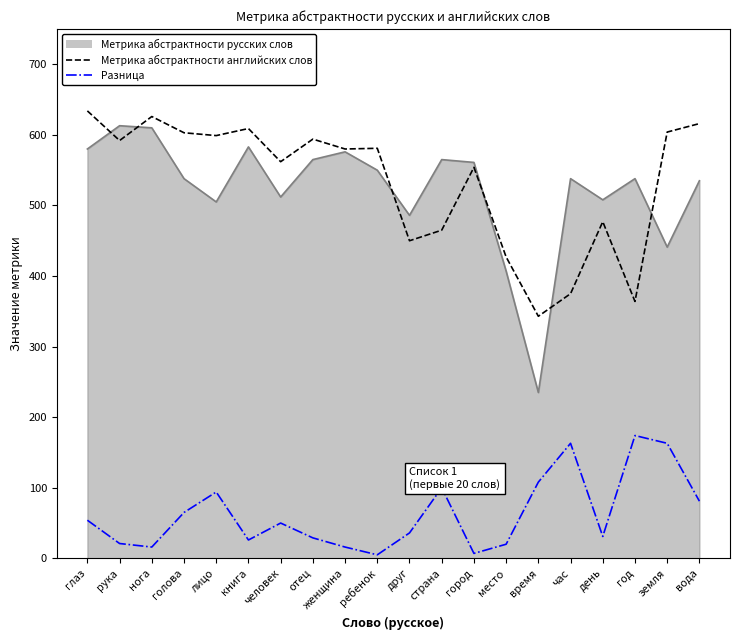

Is the value of Разница at женщина greater than the value of Метрика абстрактности английских слов at женщина?

No